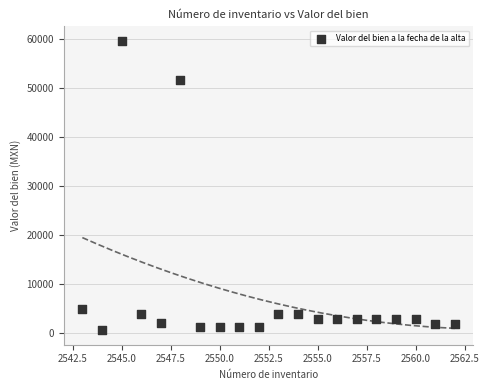

What Y value in the scatter plot is closest to 30175?

51649.5